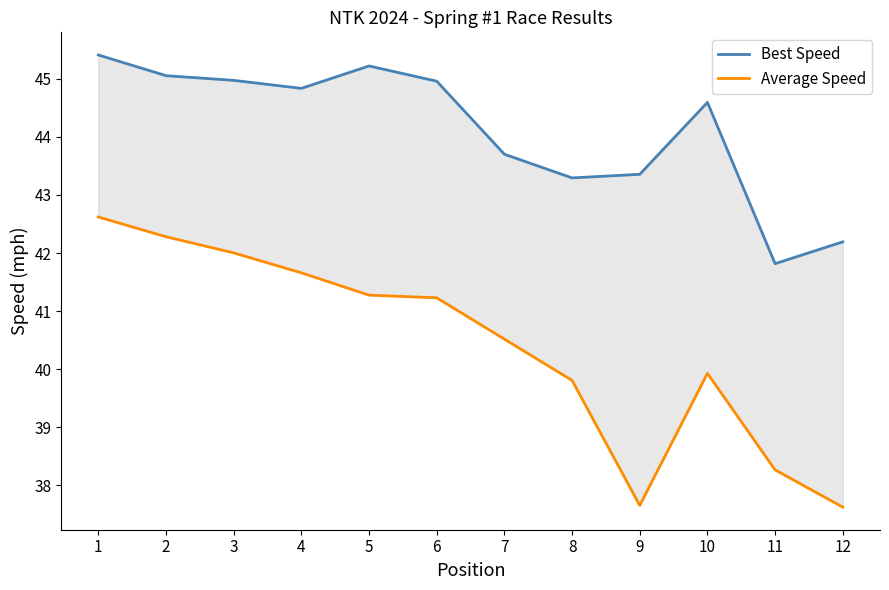

What is the difference between the Best Speed values at 3 and 11?

3.2